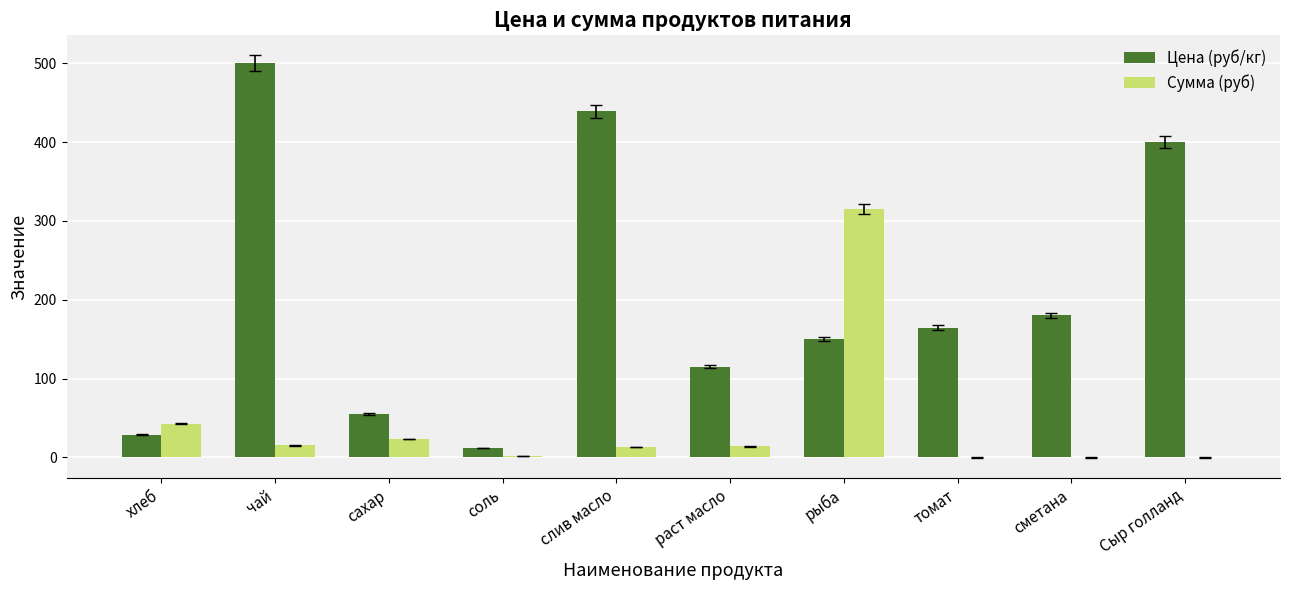

How many categories are shown in the chart?

10